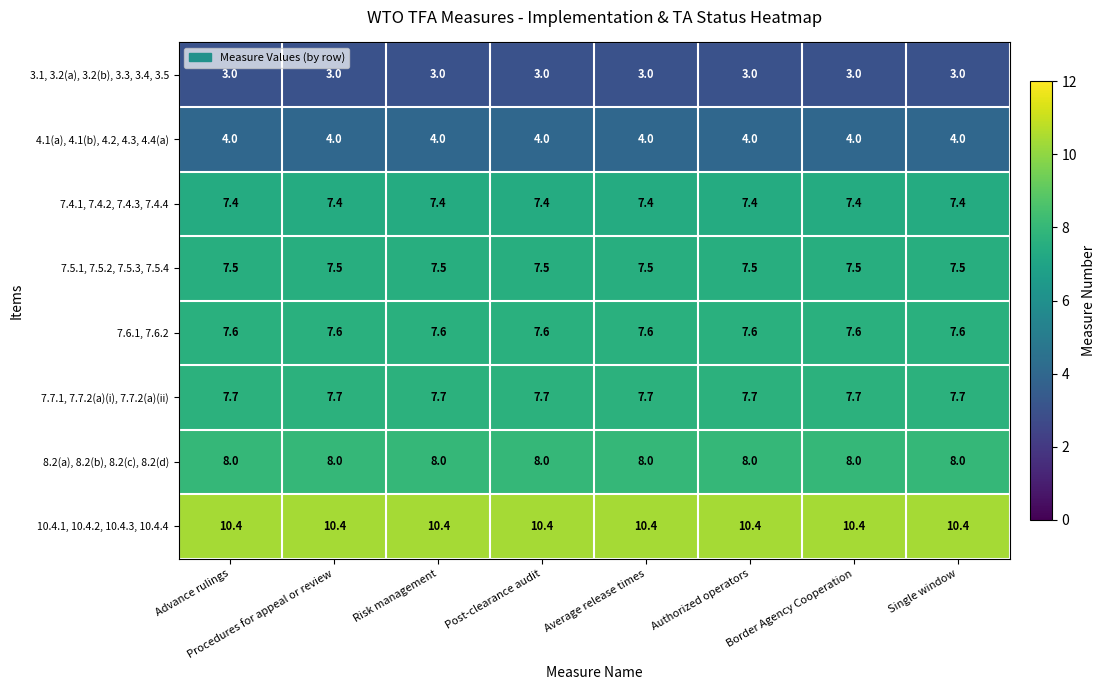

What is the maximum value for 7.4.1, 7.4.2, 7.4.3, 7.4.4?

7.4